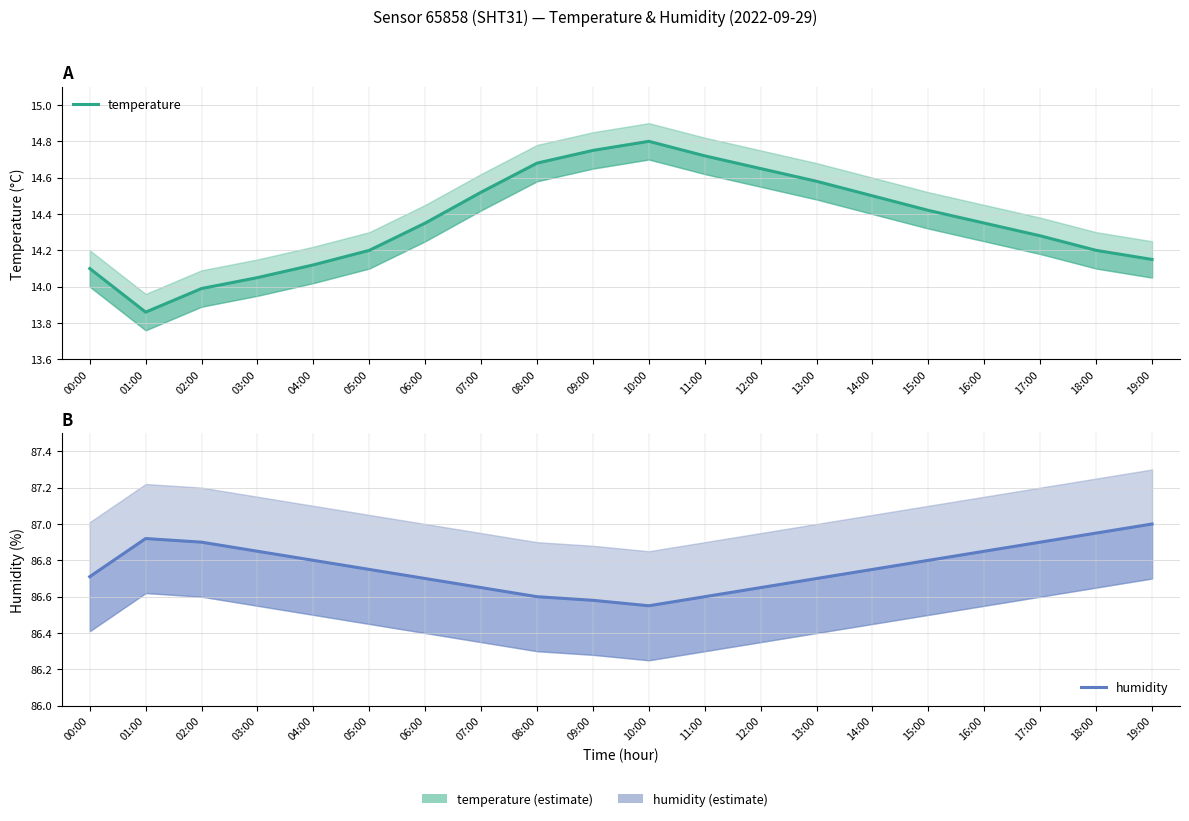

What is the sum of all temperature values?

287.3